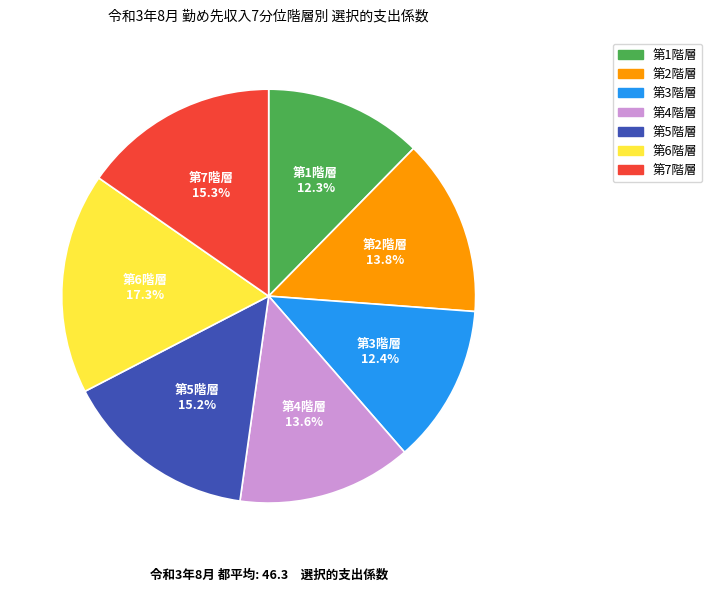

The 第1階層 slice represents 12% of the pie. True or false?

True